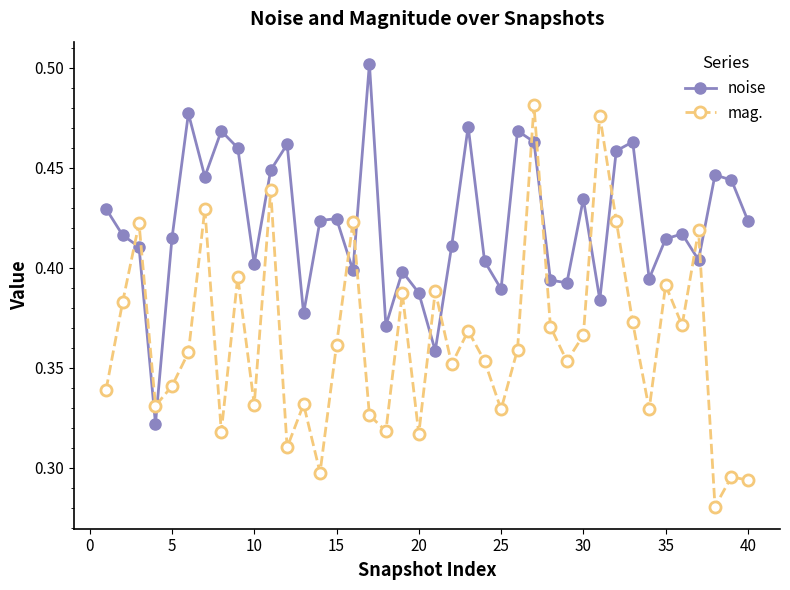

True or false: mag. has more than 0 interior local peaks.

True